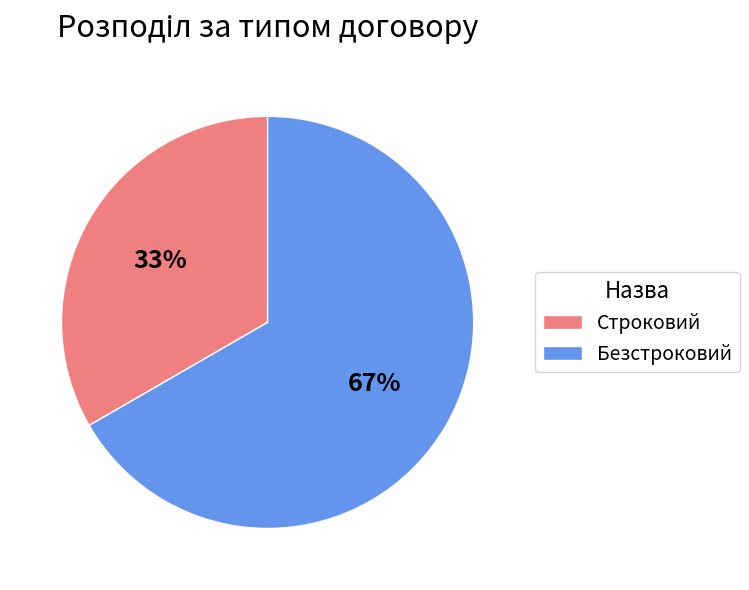

What percentage is the Безстроковий slice, to the nearest percent?

67%